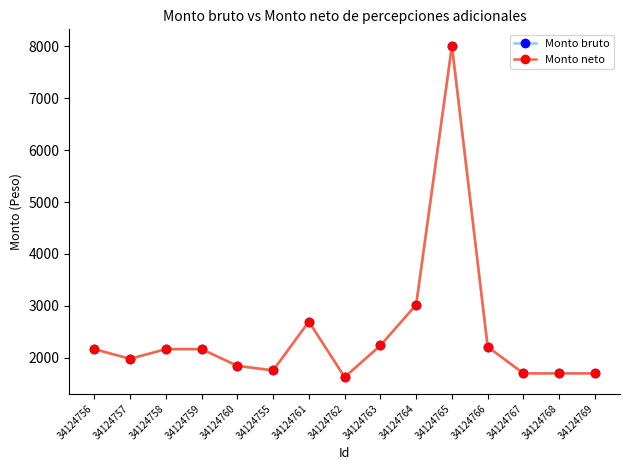

Does the chart have visible grid lines?

No